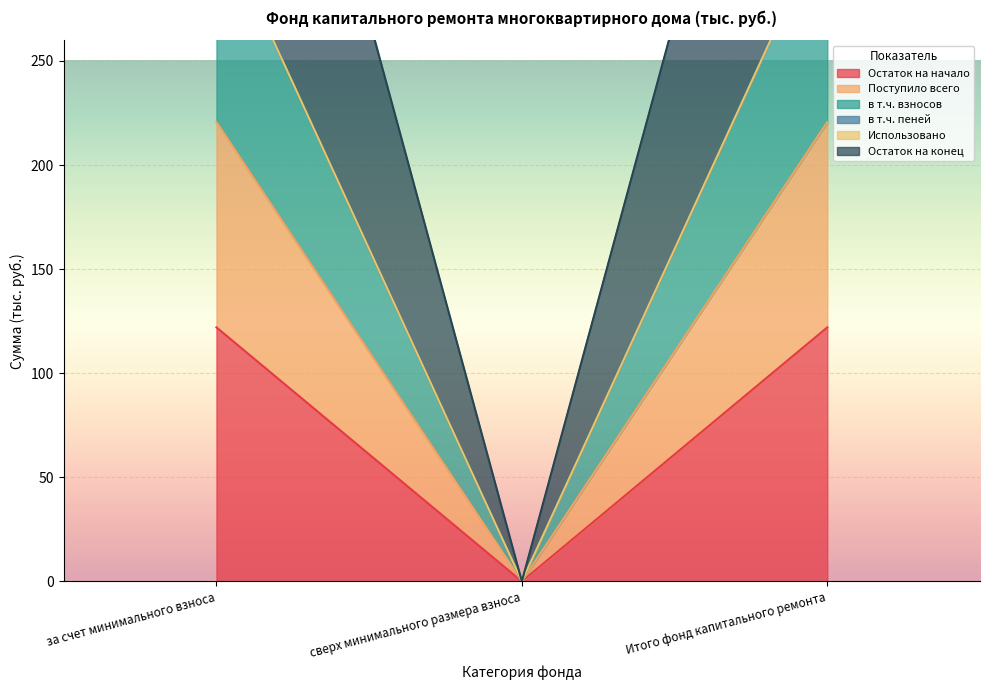

Which series has the largest range (max minus min)?

Поступило всего